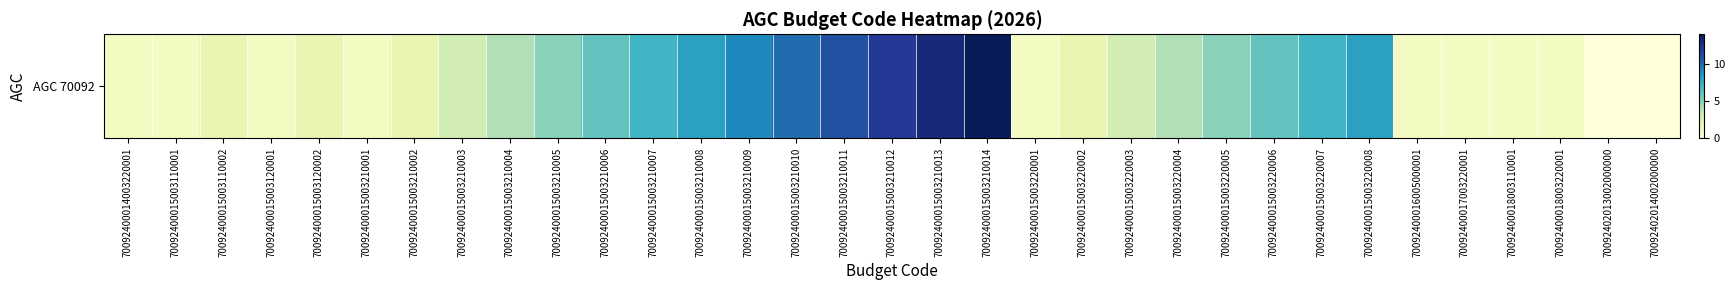

Reading right to left, what are all the values shown in this chart?

0	0	1	1	1	1	8	7	6	5	4	3	2	1	14	13	12	11	10	9	8	7	6	5	4	3	2	1	2	1	2	1	1